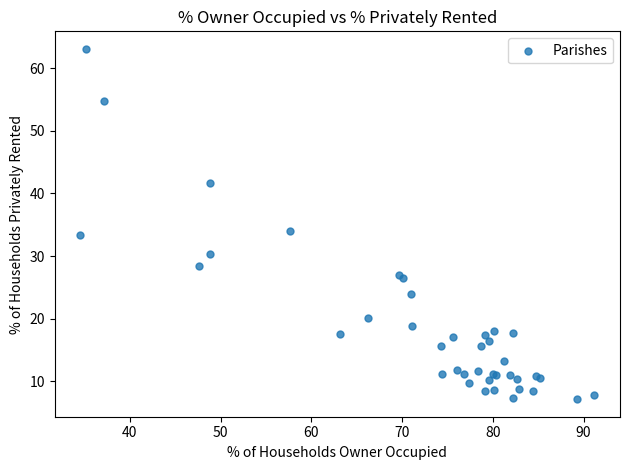

What Y value in the scatter plot is closest to 35?

34.1